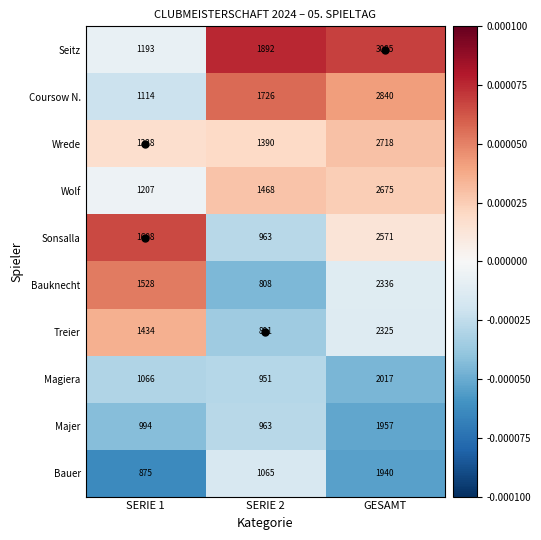

Which series changed the most between SERIE 2 and GESAMT?

Sonsalla